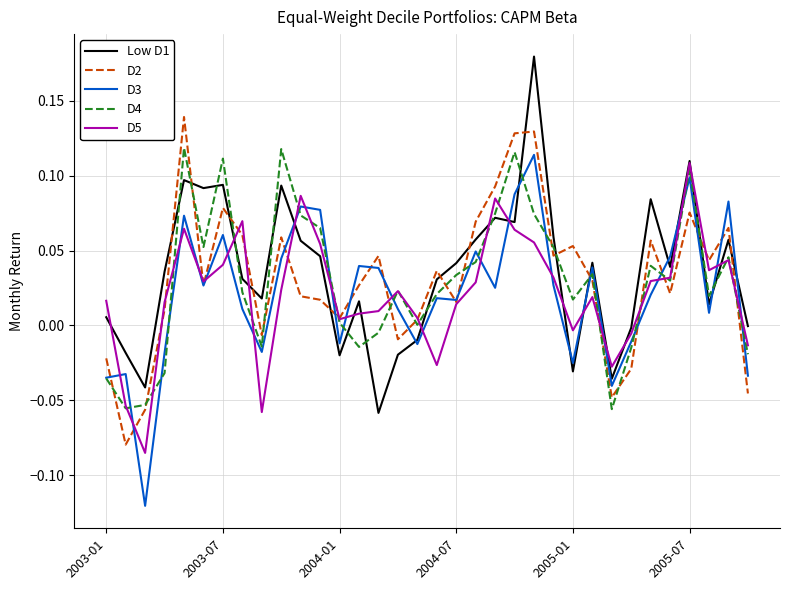

How many values in the D2 series exceed 0?

26